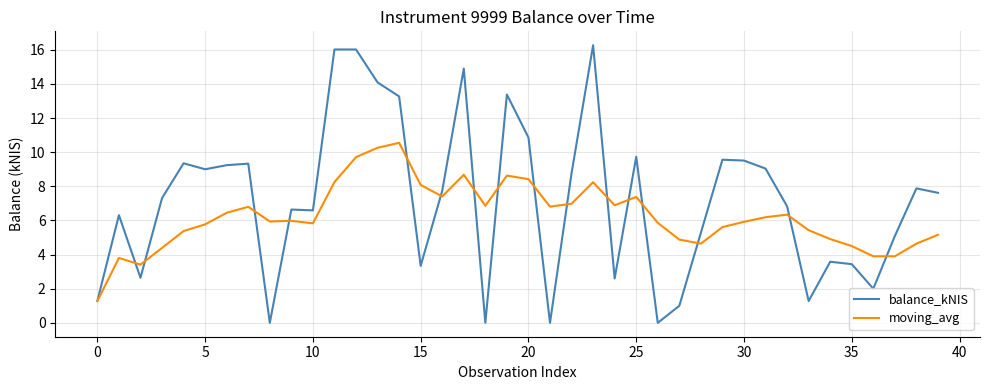

Rank the series by their average value, from highest to lowest.

balance_kNIS, moving_avg